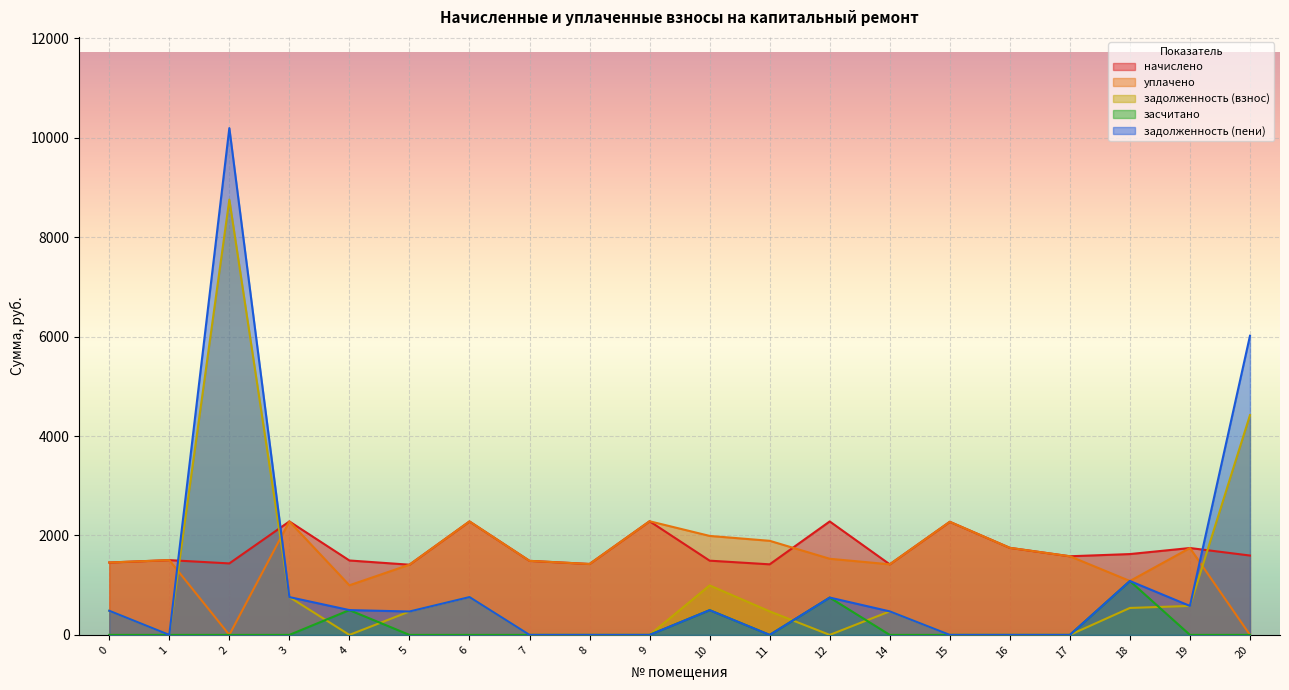

True or false: задолженность (взнос) has more than 0 points higher than both neighbors.

True